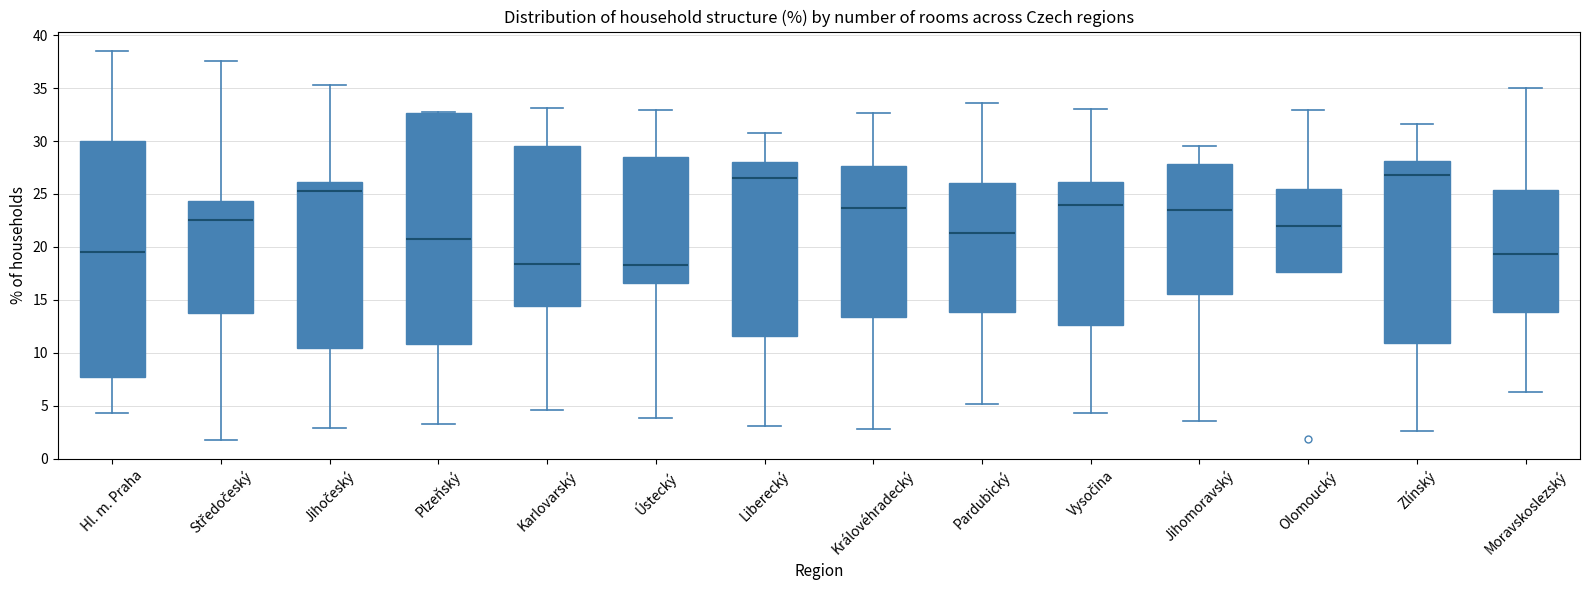

Reading left to right, transcribe this box plot: for each box, give where its median line is, the range the box spans, and where its two whiskers end, as read against the y-axis. The values are not printed on the chart, so give them approximately, as read against the axis.

Hl. m. Praha: median 19.5, box 7.5 to 30.0, whiskers 4.5 to 38.5
Středočeský: median 22.5, box 14.0 to 24.5, whiskers 2.0 to 37.5
Jihočeský: median 25.5, box 10.5 to 26.0, whiskers 3.0 to 35.5
Plzeňský: median 20.5, box 11.0 to 32.5, whiskers 3.5 to 32.5
Karlovarský: median 18.5, box 14.5 to 29.5, whiskers 4.5 to 33.0
Ústecký: median 18.5, box 16.5 to 28.5, whiskers 4.0 to 33.0
Liberecký: median 26.5, box 11.5 to 28.0, whiskers 3.0 to 31.0
Královéhradecký: median 23.5, box 13.5 to 27.5, whiskers 3.0 to 32.5
Pardubický: median 21.5, box 14.0 to 26.0, whiskers 5.0 to 33.5
Vysočina: median 24.0, box 12.5 to 26.0, whiskers 4.5 to 33.0
Jihomoravský: median 23.5, box 15.5 to 28.0, whiskers 3.5 to 29.5
Olomoucký: median 22.0, box 17.5 to 25.5, whiskers 17.5 to 33.0
Zlínský: median 27.0, box 11.0 to 28.0, whiskers 2.5 to 31.5
Moravskoslezský: median 19.5, box 14.0 to 25.5, whiskers 6.5 to 35.0